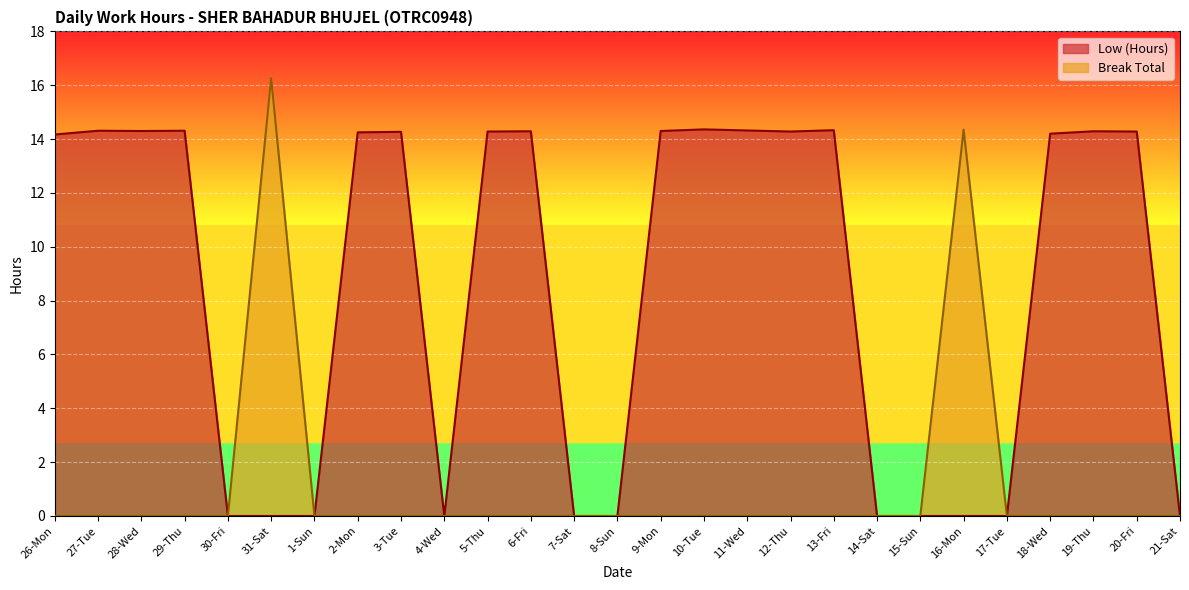

True or false: Low (Hours) and Break Total intersect in this chart.

False